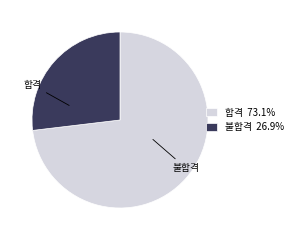

What percentage do 합격 and 불합격 together represent?

100.0%